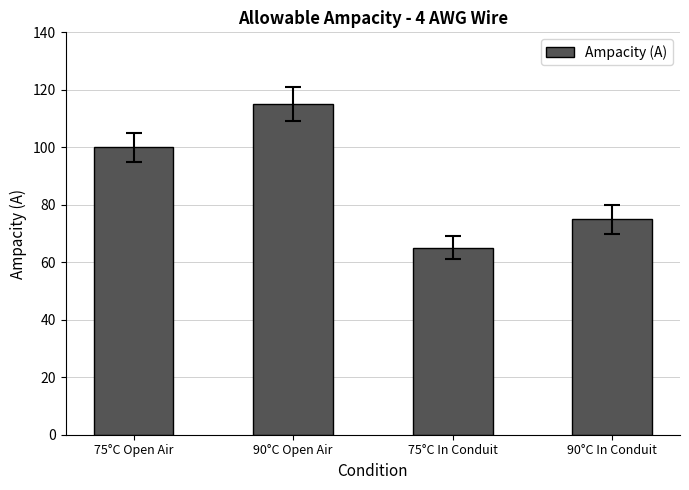

What is the maximum value shown in the chart?

115